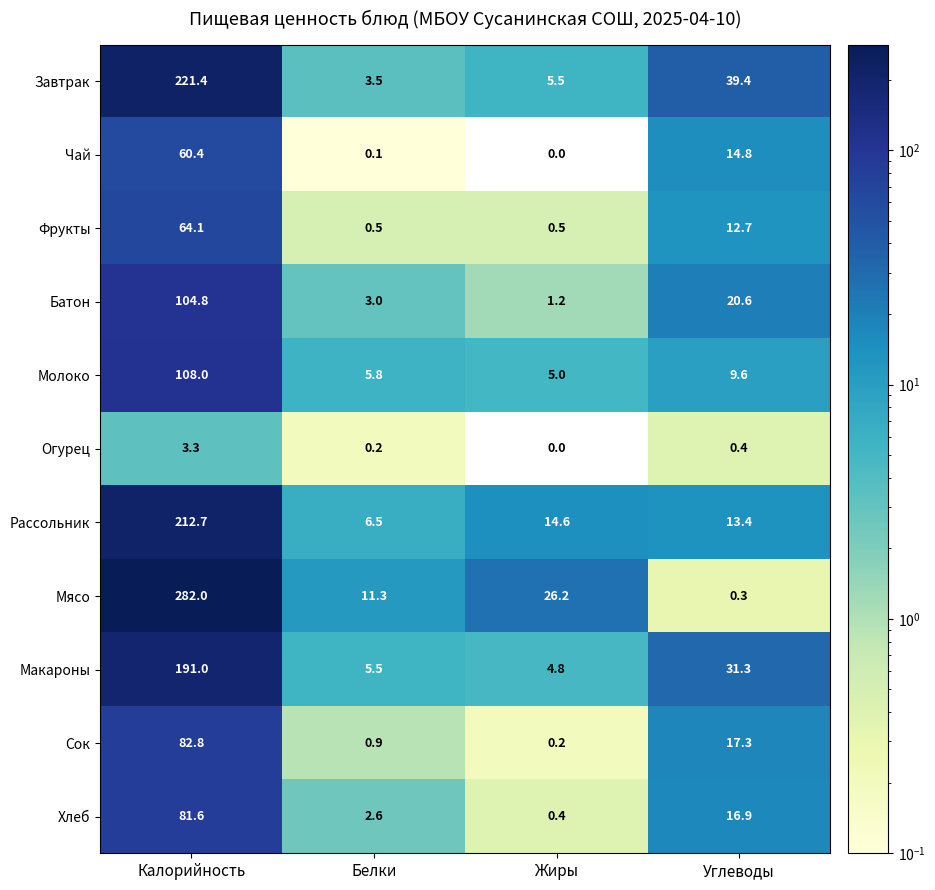

How many data points in Батон are above 20?

2